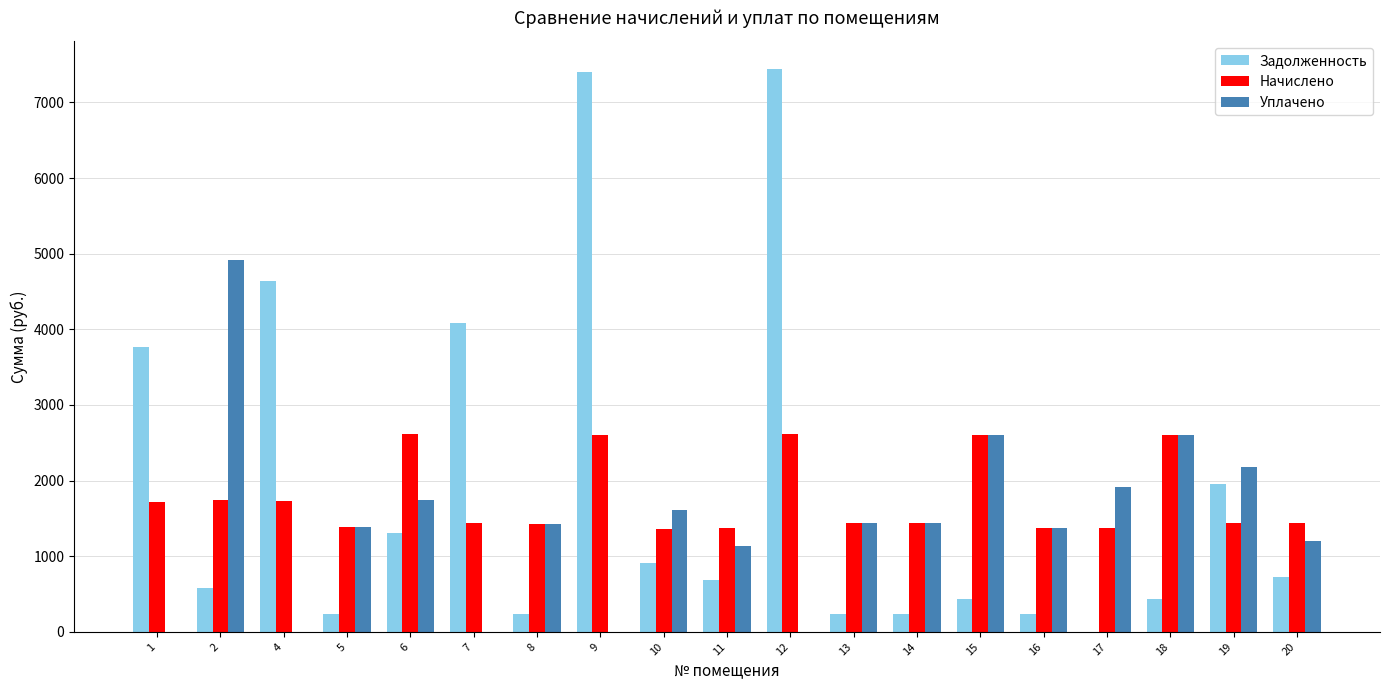

Is the value of Задолженность at 14 greater than the value of Уплачено at 15?

No